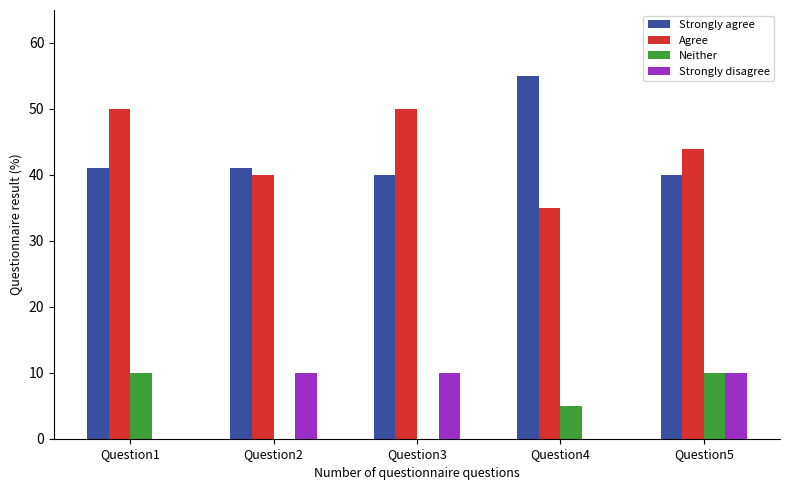

Are the bars horizontal?

No